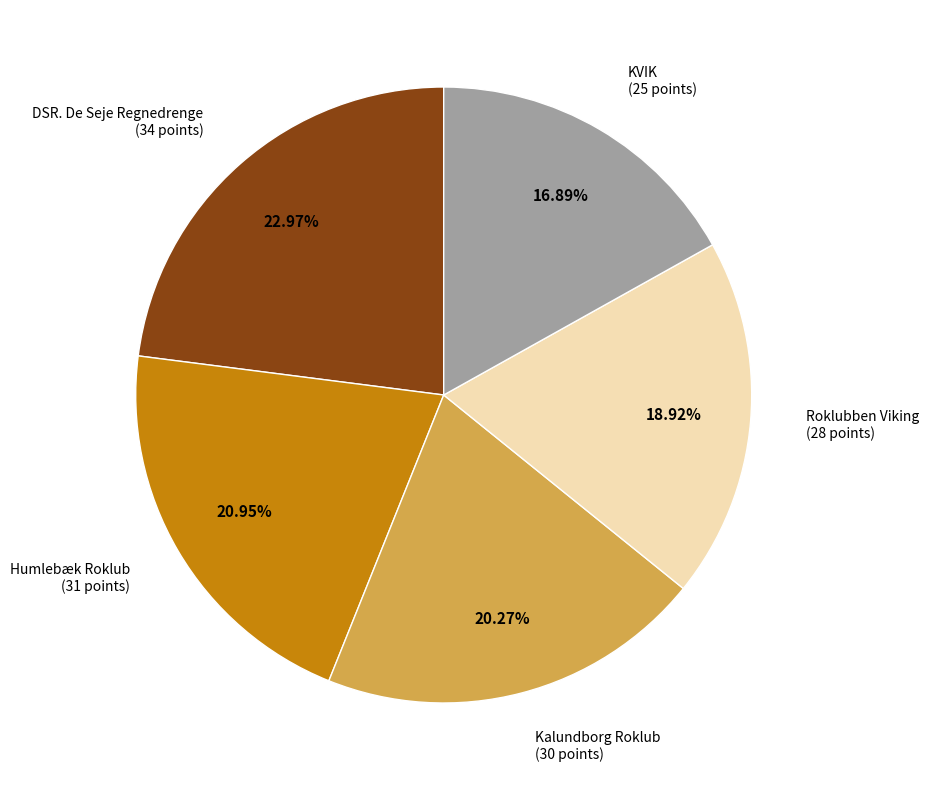

What is the ratio of the value at KVIK to the value at Kalundborg Roklub?

0.8